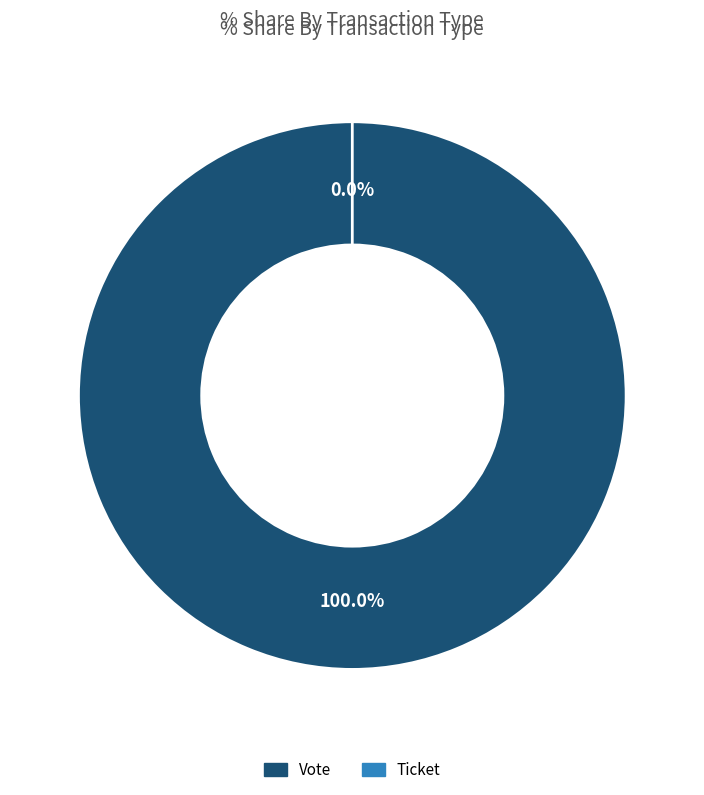

Which category has the biggest portion of the pie?

Vote (io_index=1)